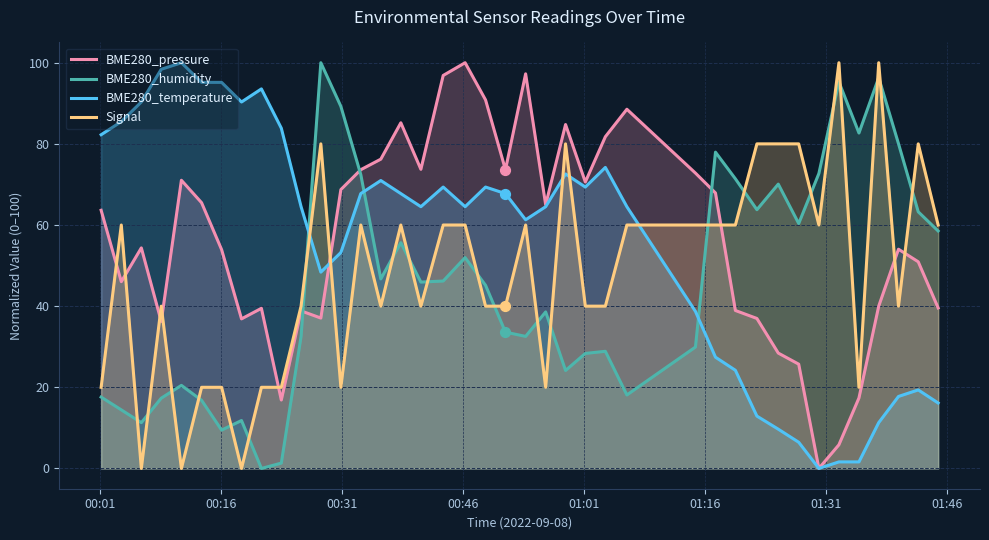

Which series reaches the minimum Y coordinate?

BME280_pressure